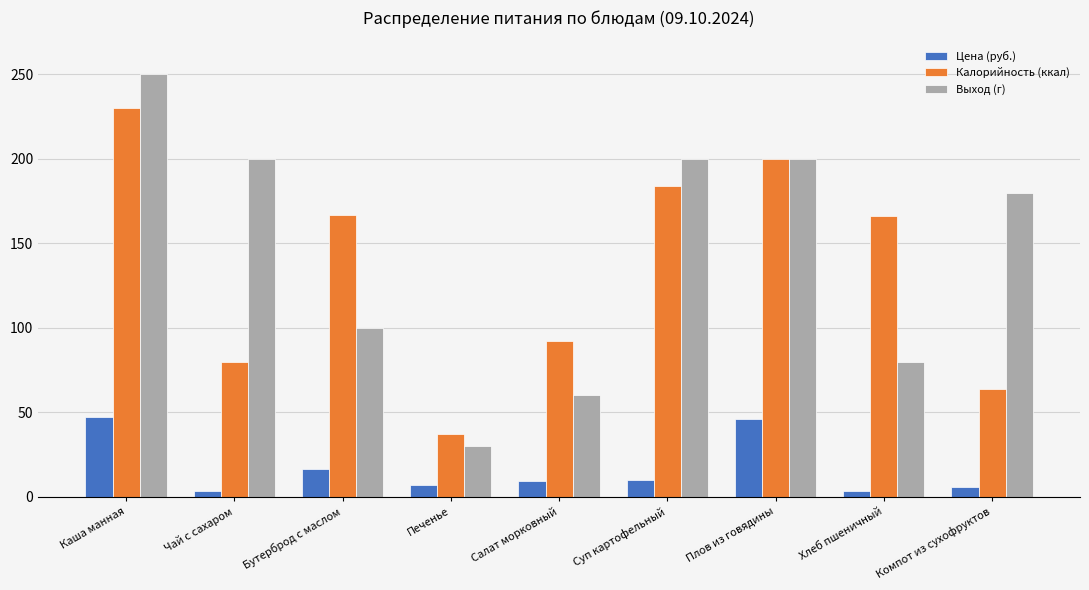

What is the value of the Калорийность (ккал) bar at the 2nd from the left?

80.0